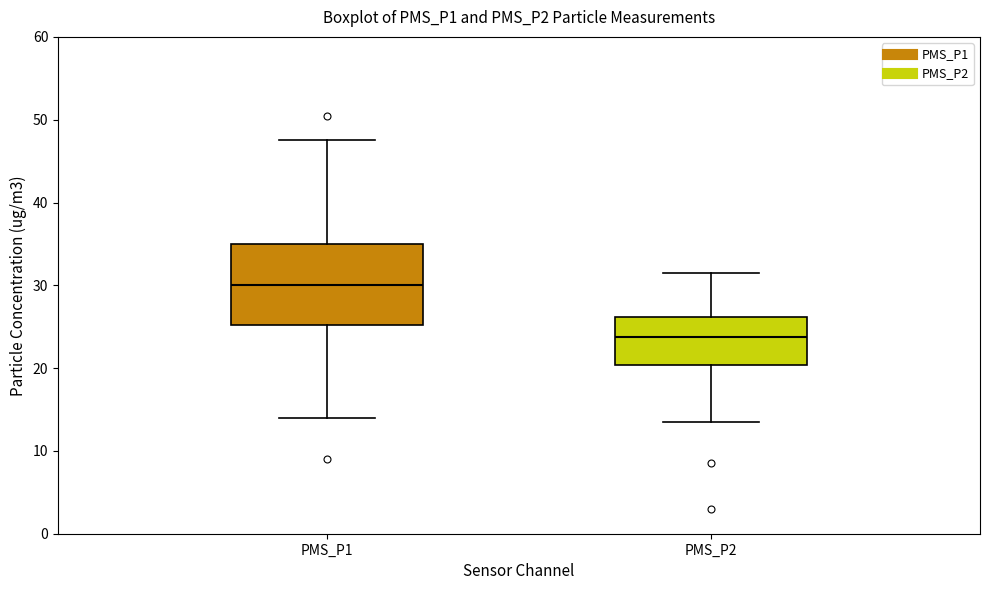

Which box's median line is the highest?

PMS_P1